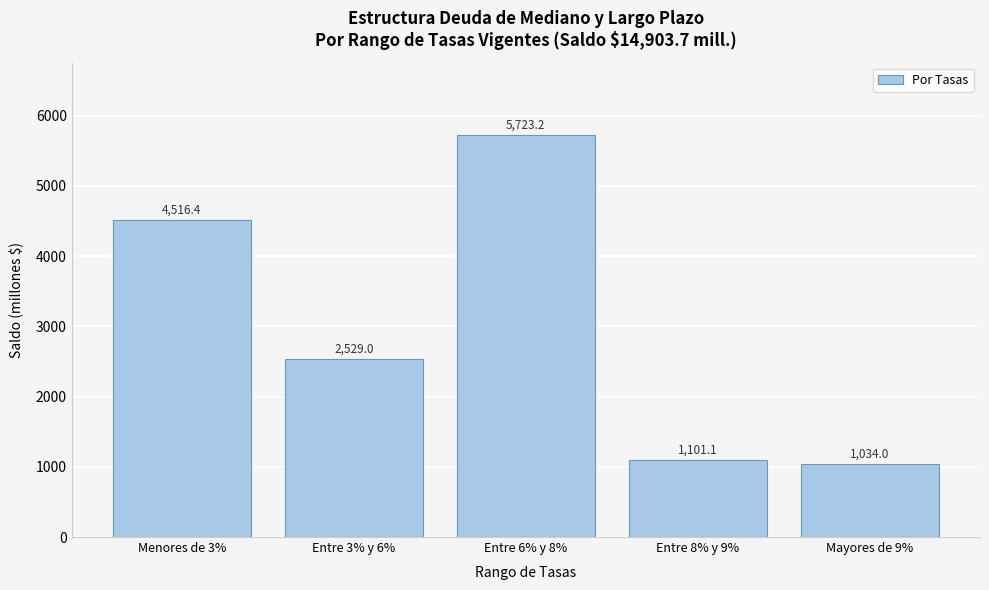

Reading left to right, what are all the values shown in this chart?

Menores de 3%=4516.4	Entre 3% y 6%=2529.0	Entre 6% y 8%=5723.2	Entre 8% y 9%=1101.1	Mayores de 9%=1034.0